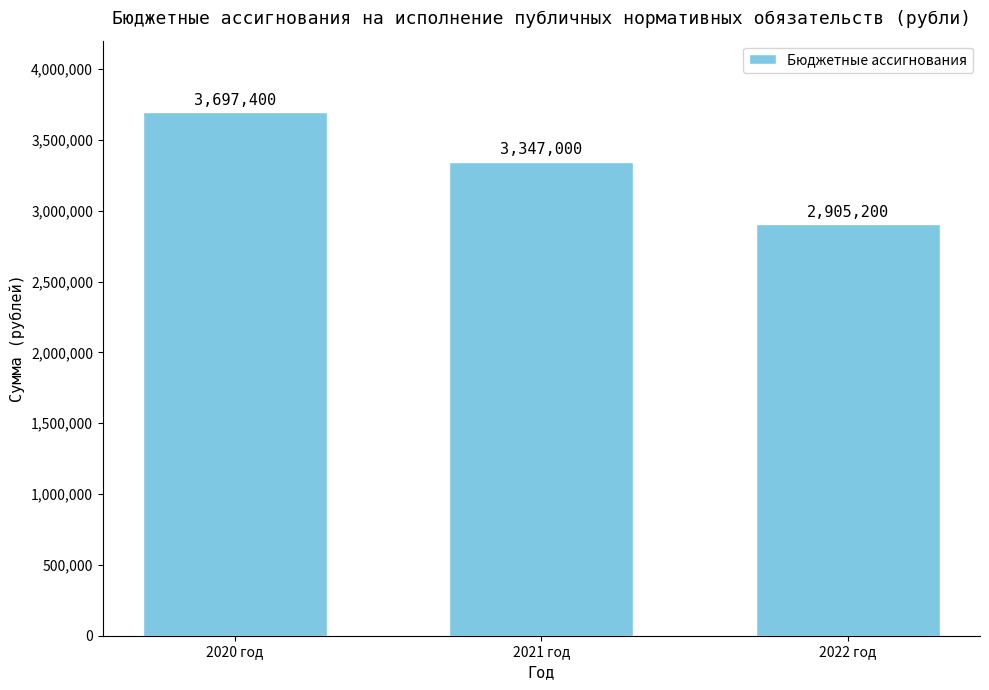

How many categories are shown in the chart?

3